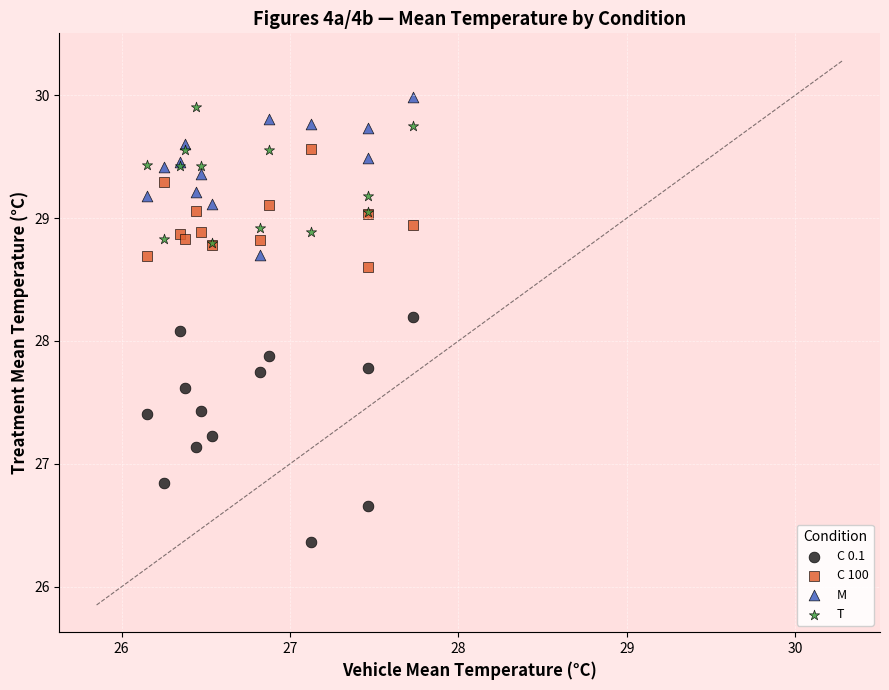

Which series contains the lowest Y value?

C 0.1